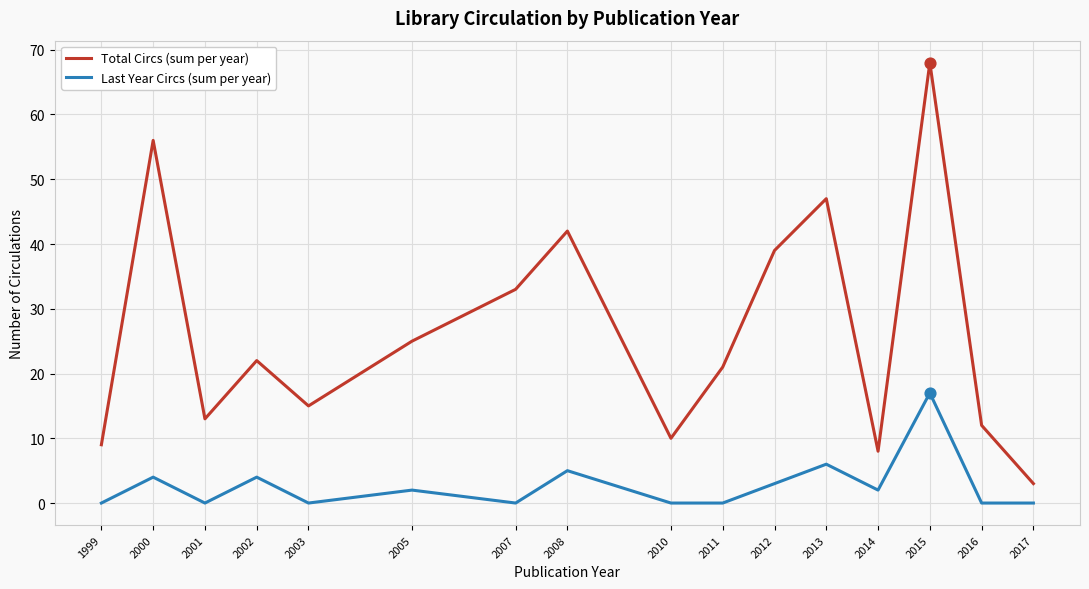

At which category is the sum across all series the highest?

2015